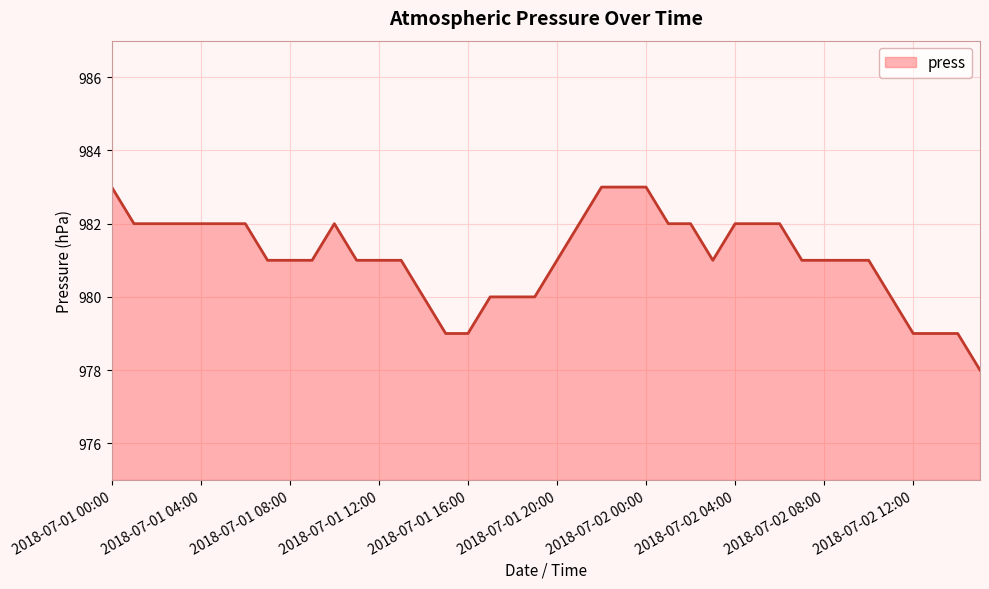

What is the difference between the maximum and minimum values?

5